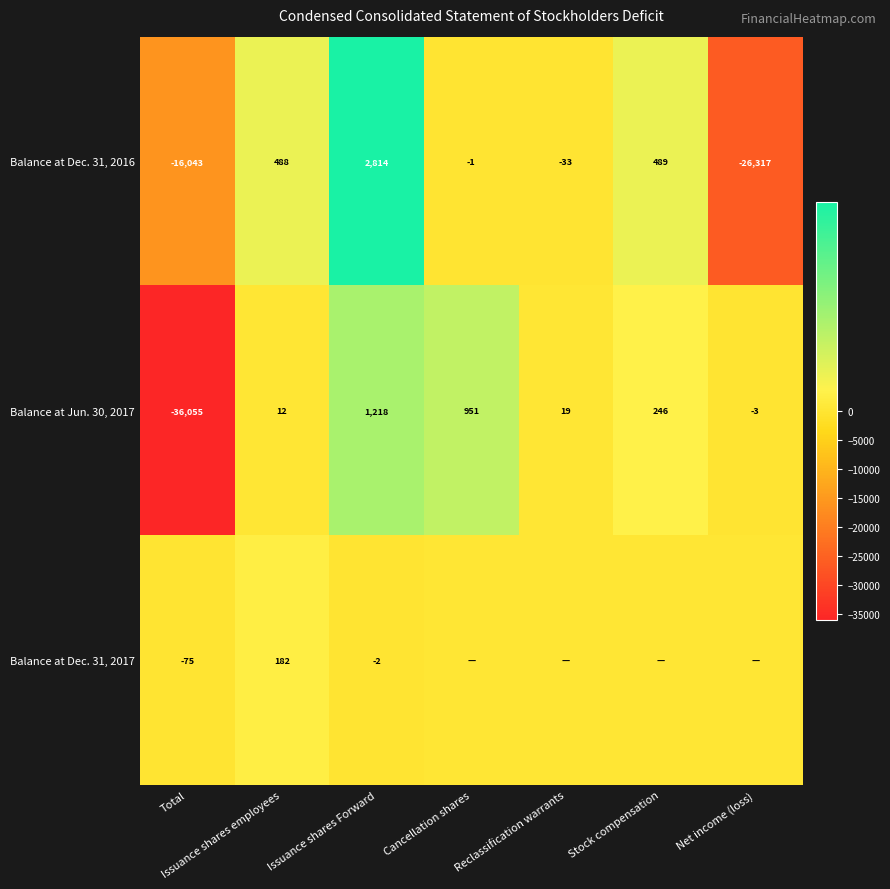

At which label is Balance at Dec. 31, 2016 closest to -11751?

Total